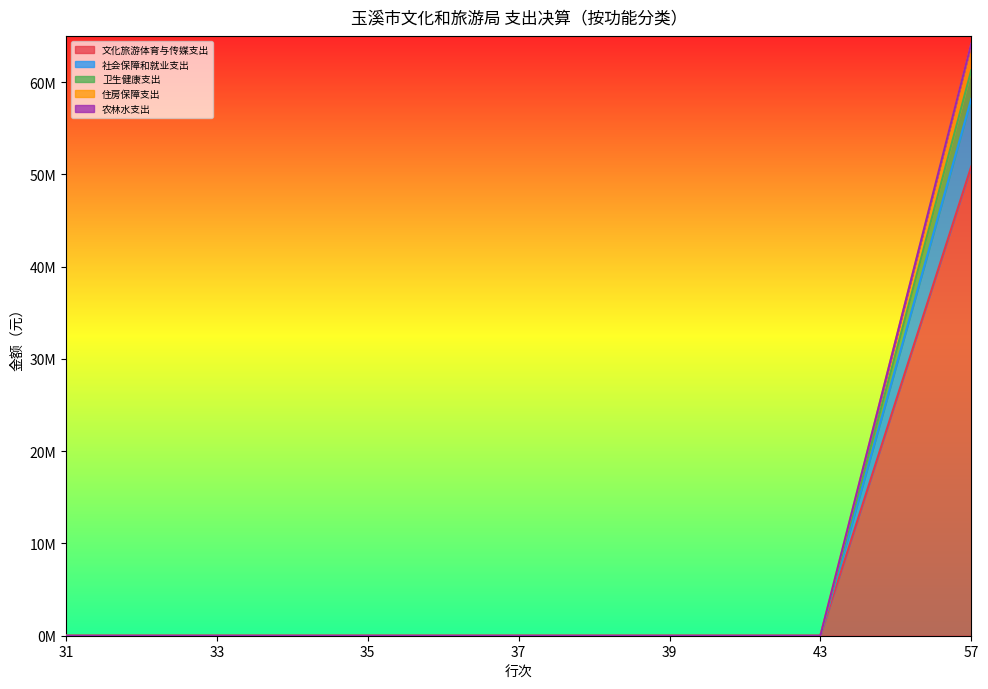

Count the number of categories in the chart.

7